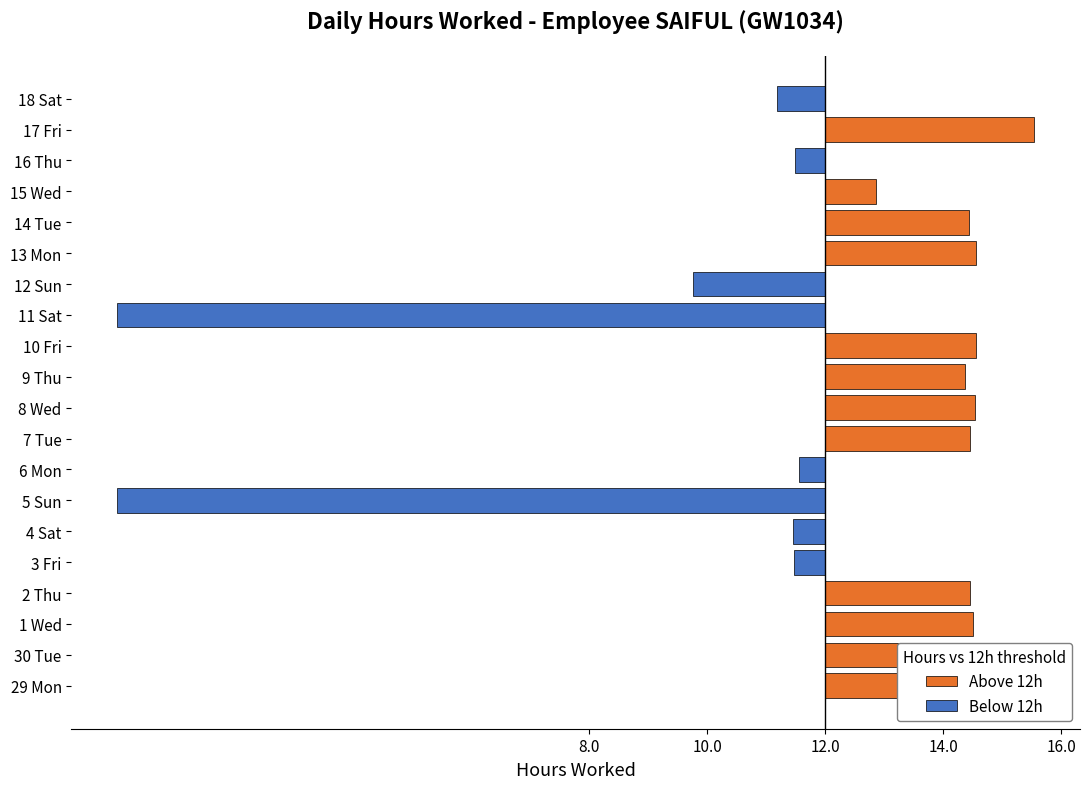

Reading left to right, transcribe all the data shown in this chart.

Above 12h: 2.6	2.5	2.5	2.4	0.0	0.0	0.0	0.0	2.5	2.5	2.4	2.6	0.0	0.0	2.6	2.4	0.9	0.0	3.5	0.0
Below 12h: 0.0	0.0	0.0	0.0	-0.5	-0.6	-12.0	-0.4	0.0	0.0	0.0	0.0	-12.0	-2.2	0.0	0.0	0.0	-0.5	0.0	-0.8